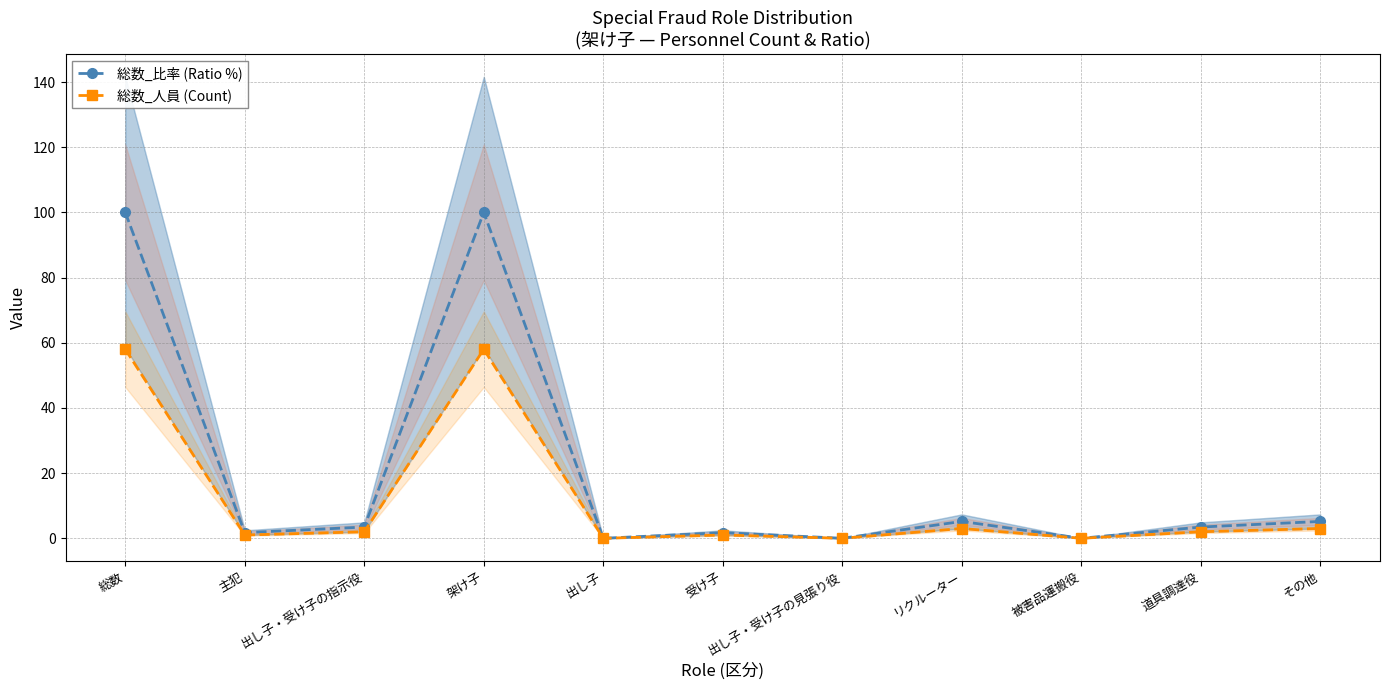

What is the label of the 9th point from the left?

被害品運搬役